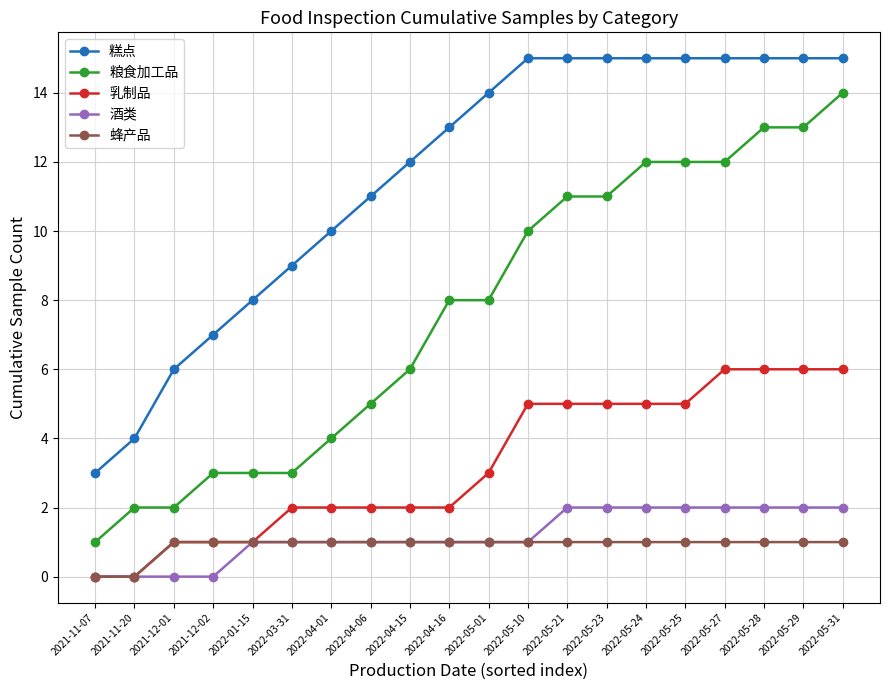

What are all the series names shown in the legend?

糕点, 粮食加工品, 乳制品, 酒类, 蜂产品